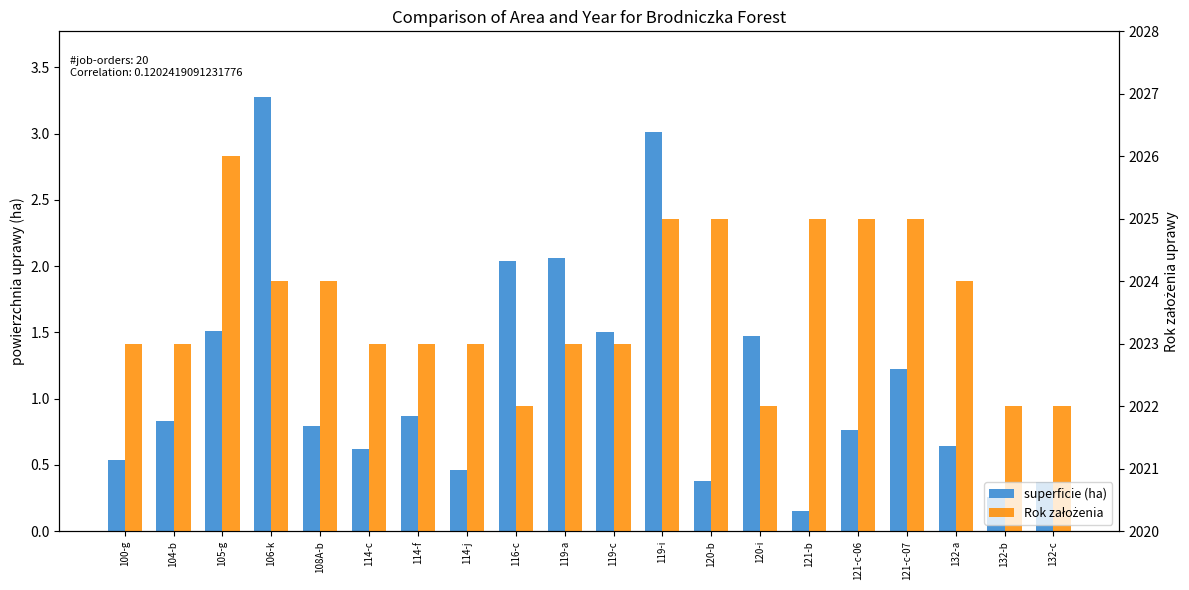

The Rok założenia series shows 2023.0 at 100-g. True or false?

True